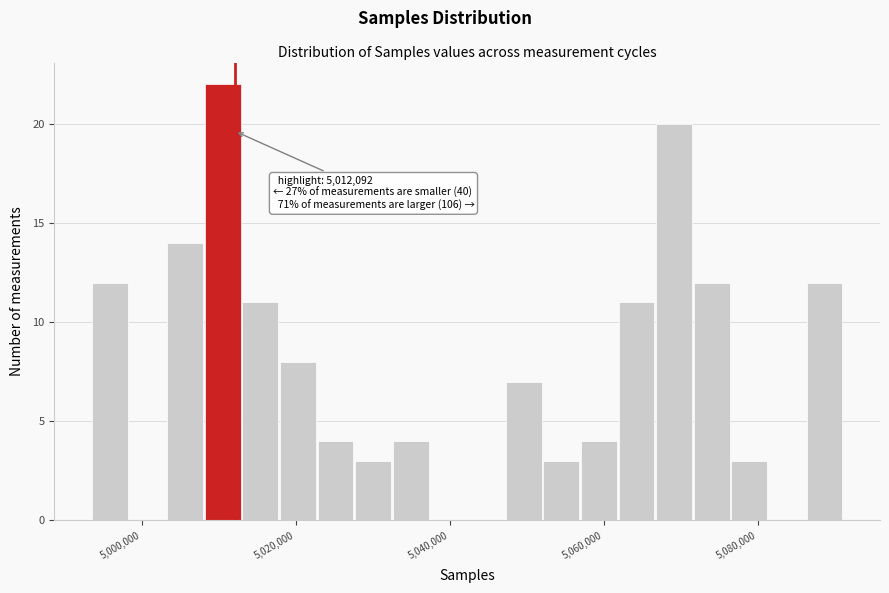

Read against the x-axis, roughly where is the centre of the tallest bar?

5010000